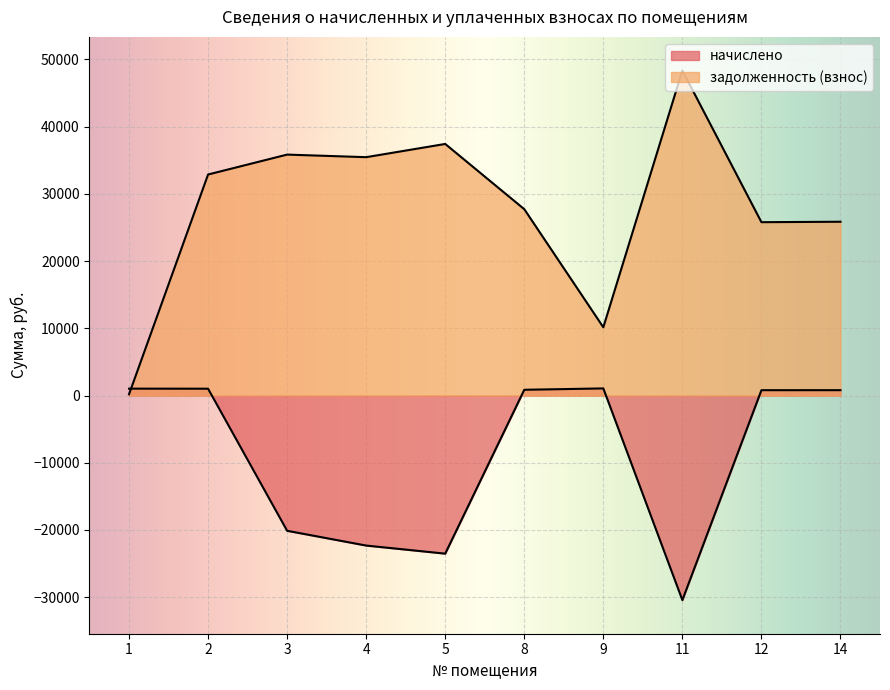

At how many categories does at least one series exceed -8965?

10